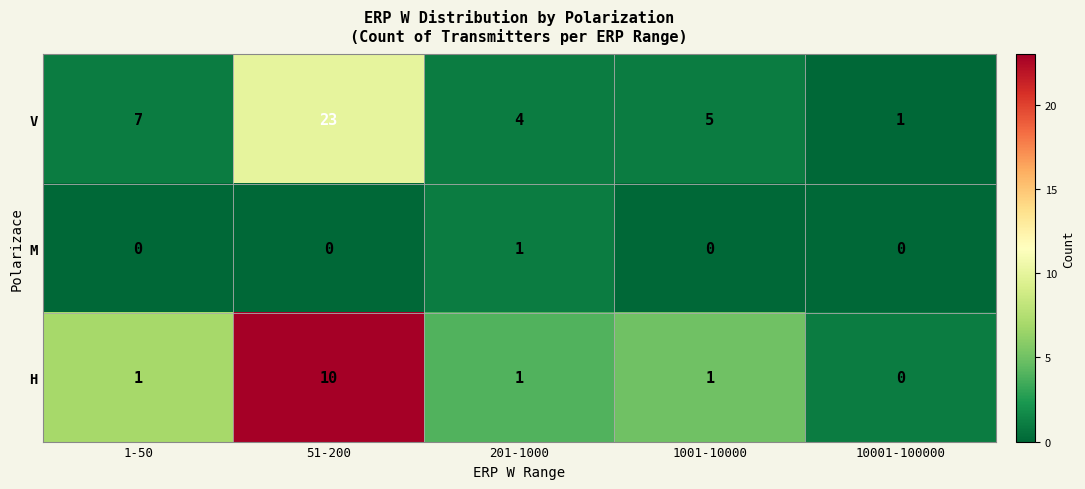

Count the H values in the range 1 to 2.

3